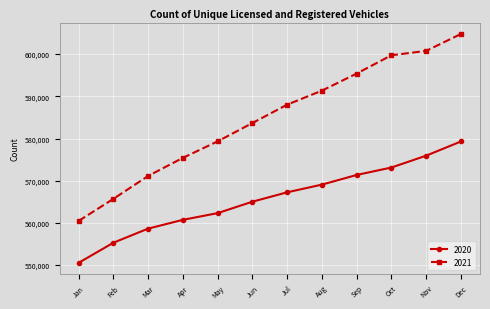

Which series has the largest range (max minus min)?

2021